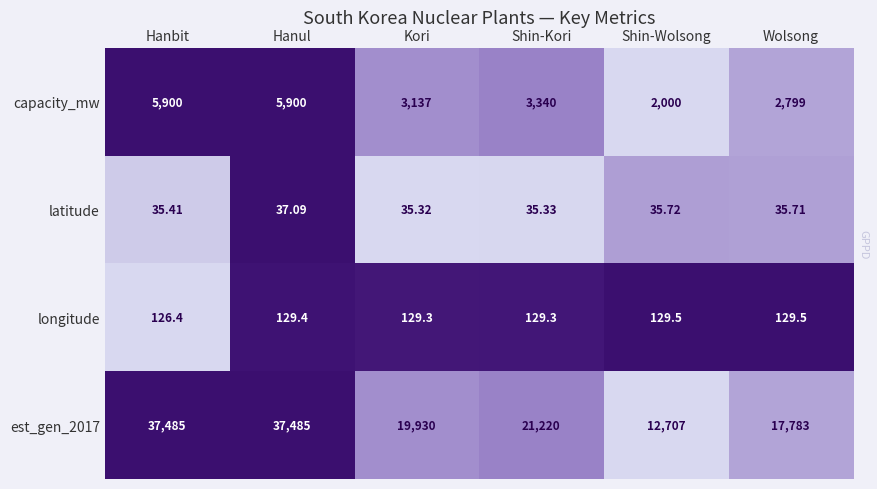

Where is est_gen_2017 nearest to the value 25096?

Shin-Kori